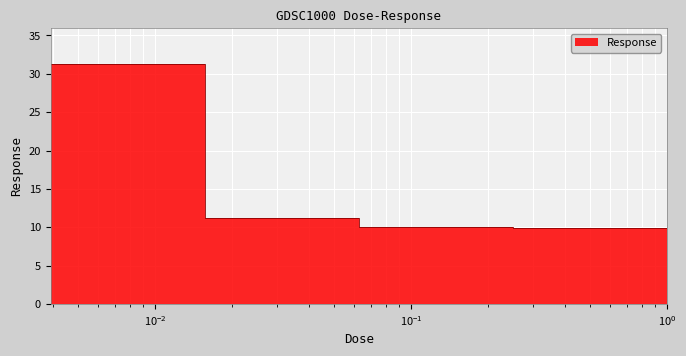

Reading right to left, extract all data points from this chart.

10.4	9.9	10.1	11.2	31.3